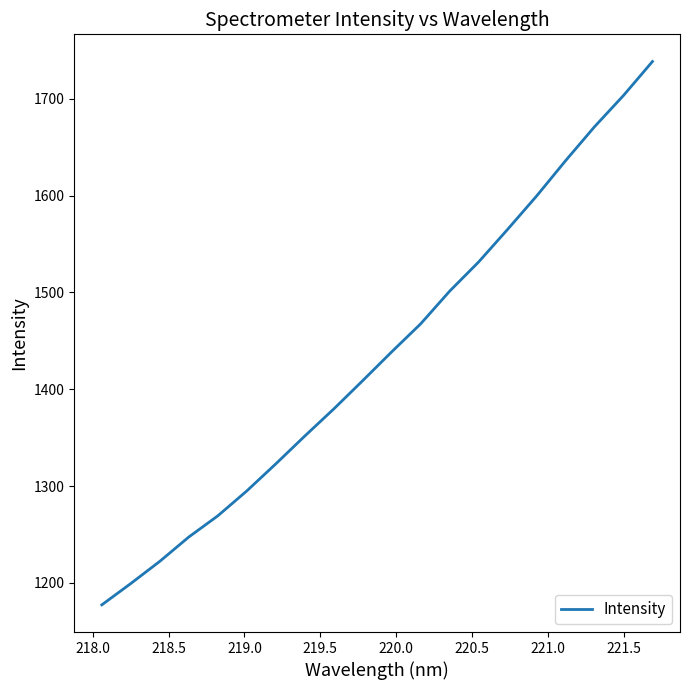

How many series are shown in this chart?

1